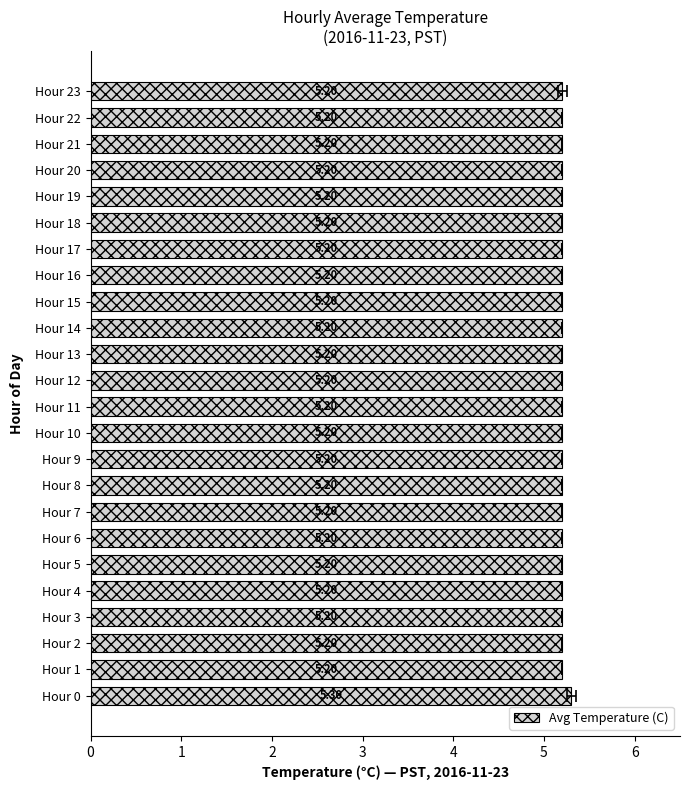

What is the maximum value shown in the chart?

5.3